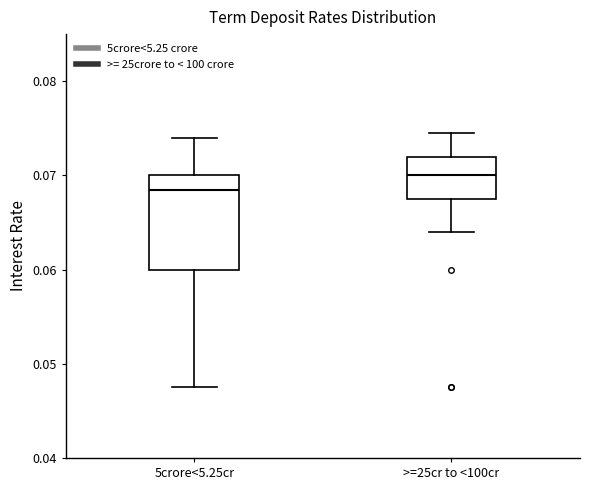

Where does the lower whisker of the box for >=25cr to <100cr end on the y-axis? The values are not printed on the chart, so give them approximately, as read against the axis.

0.064